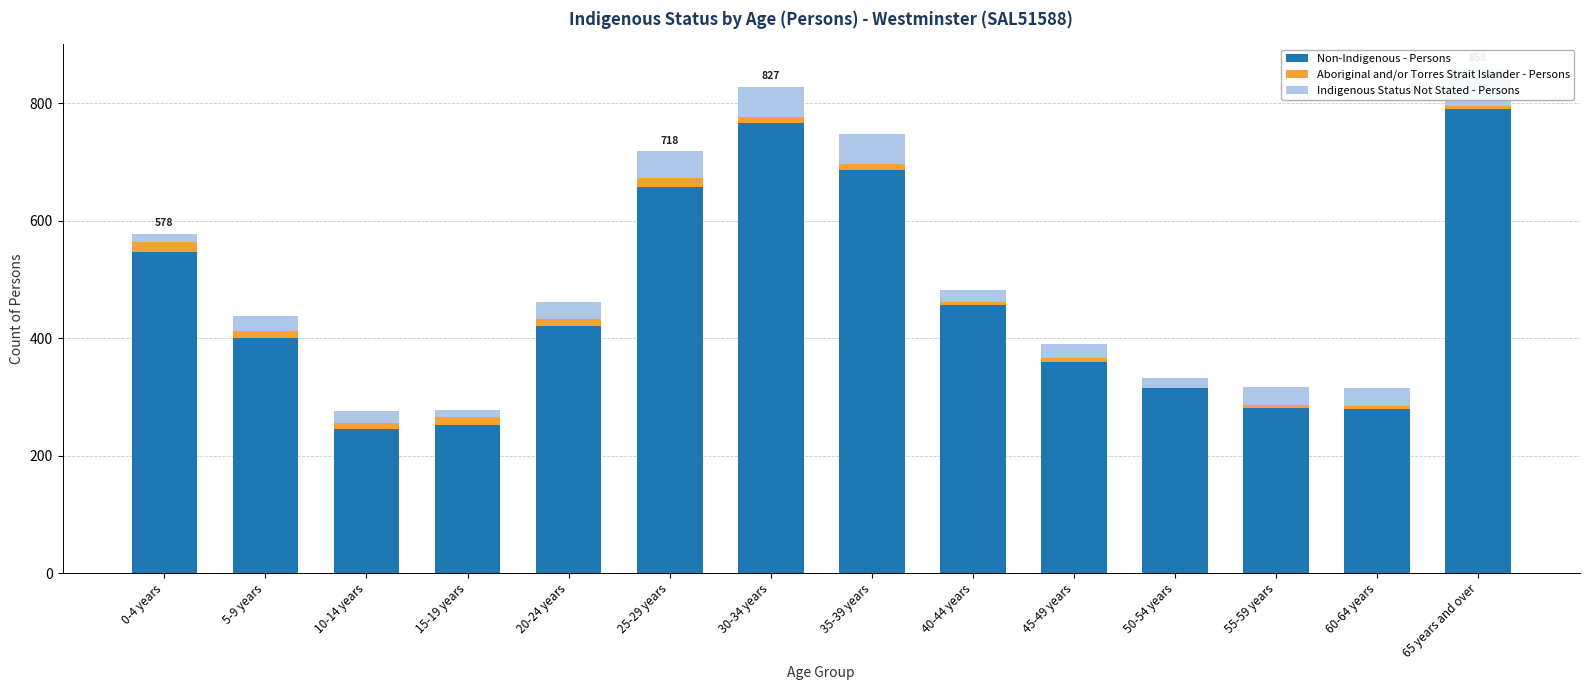

The Non-Indigenous - Persons series shows 421 at 20-24 years. True or false?

True